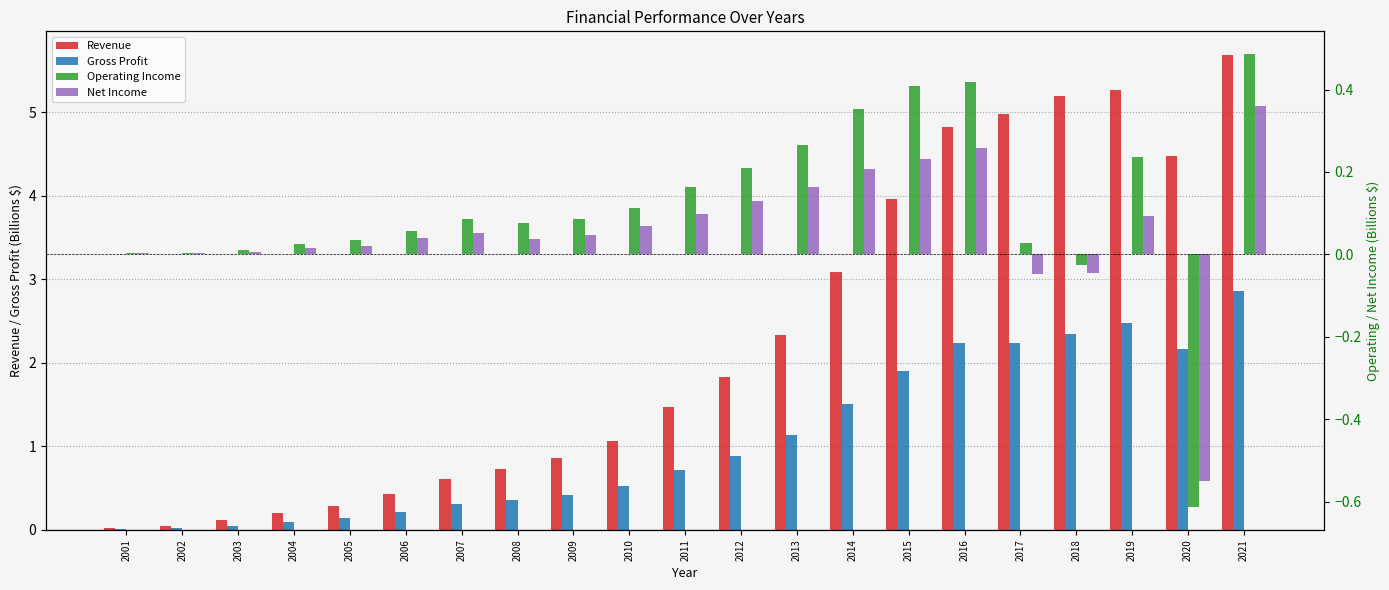

At 2012, list the series in order from largest to smallest.

Revenue, Gross Profit, Operating Income, Net Income